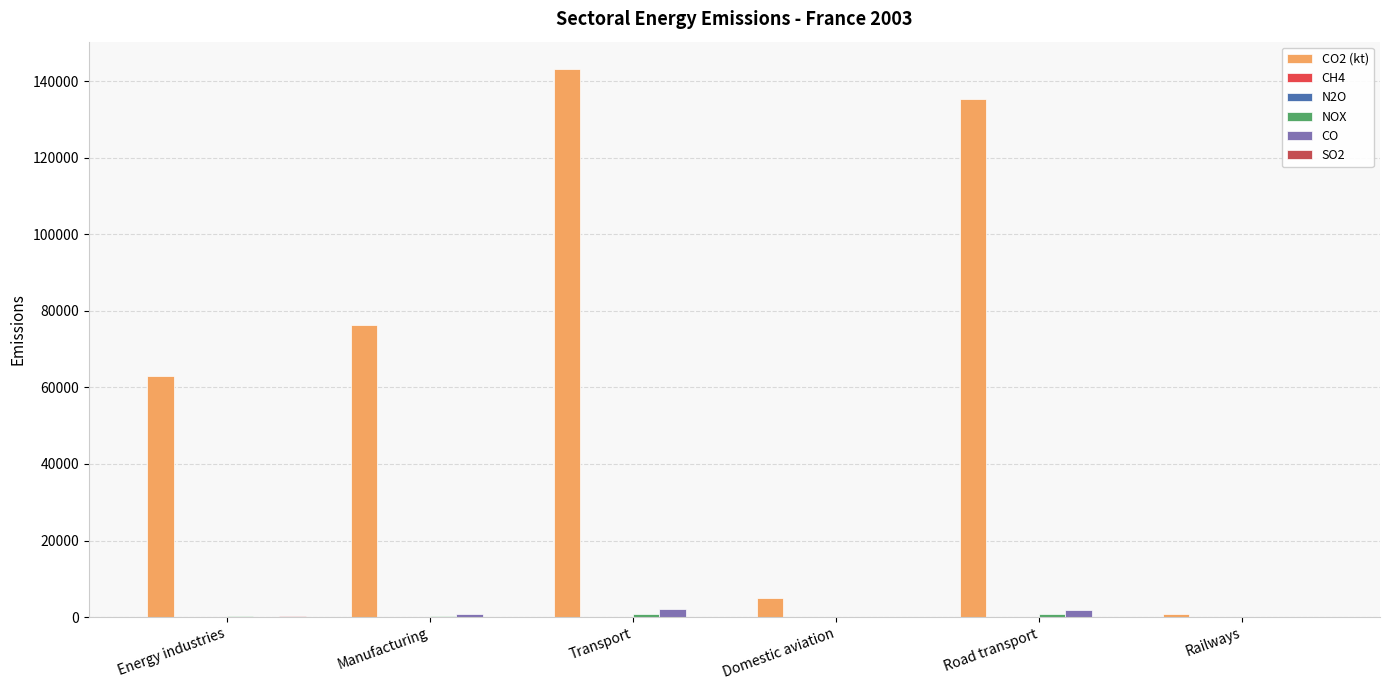

At which category does the chart reach its minimum across all series?

Railways